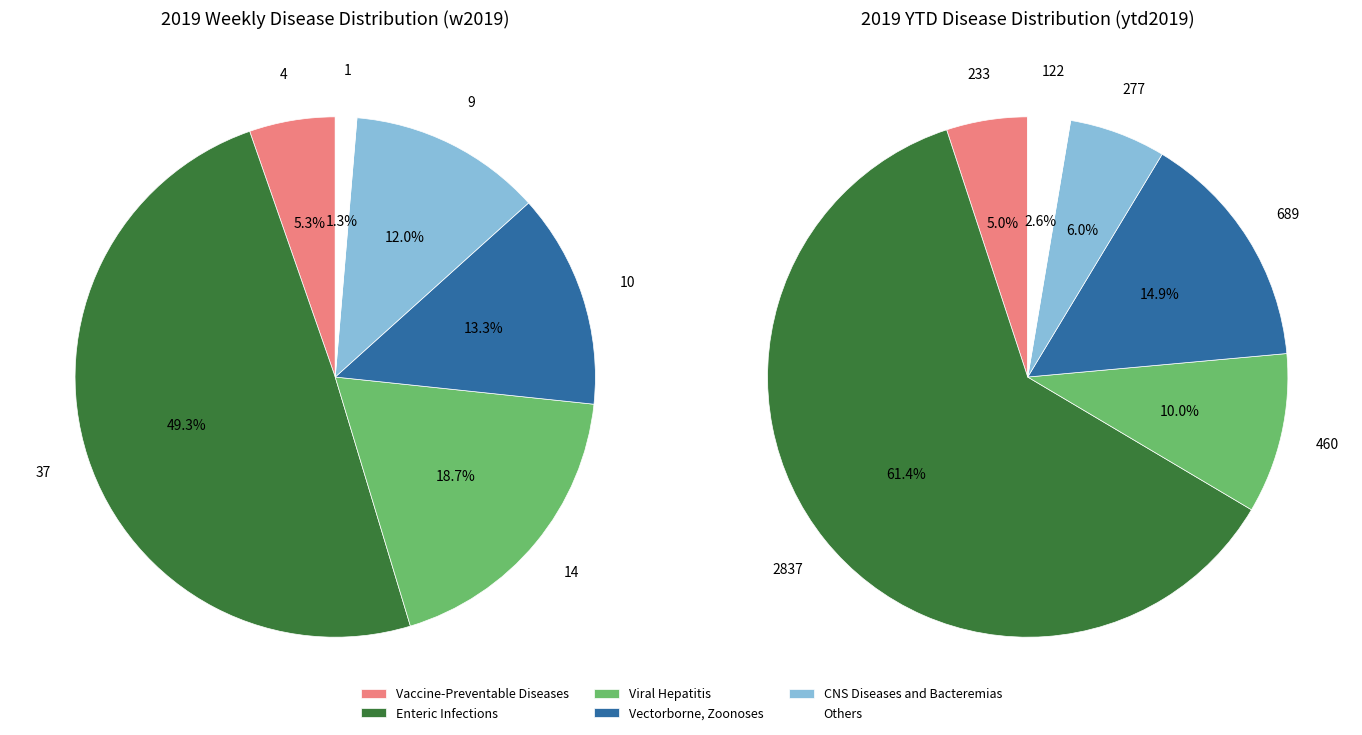

Does any single category account for the majority?

No